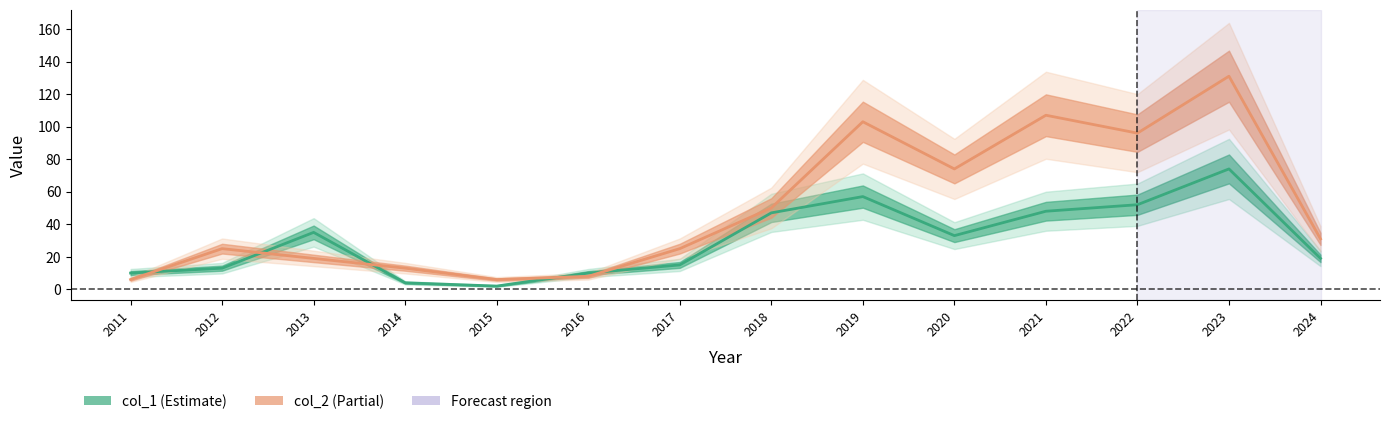

What is the sum of all col_2 values?

694